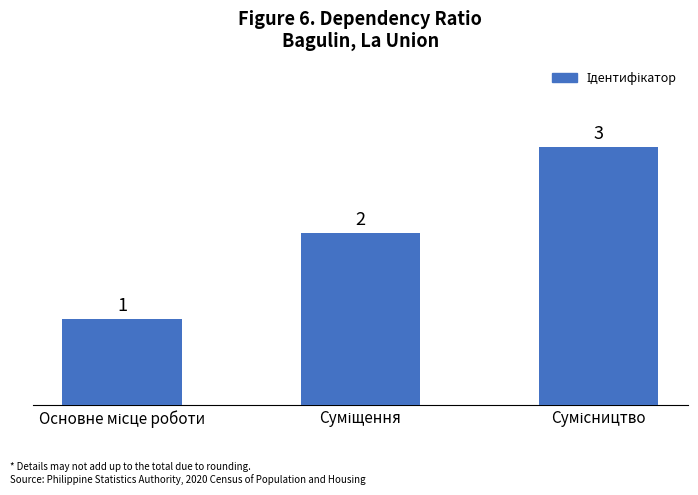

What is the sum of all values?

6